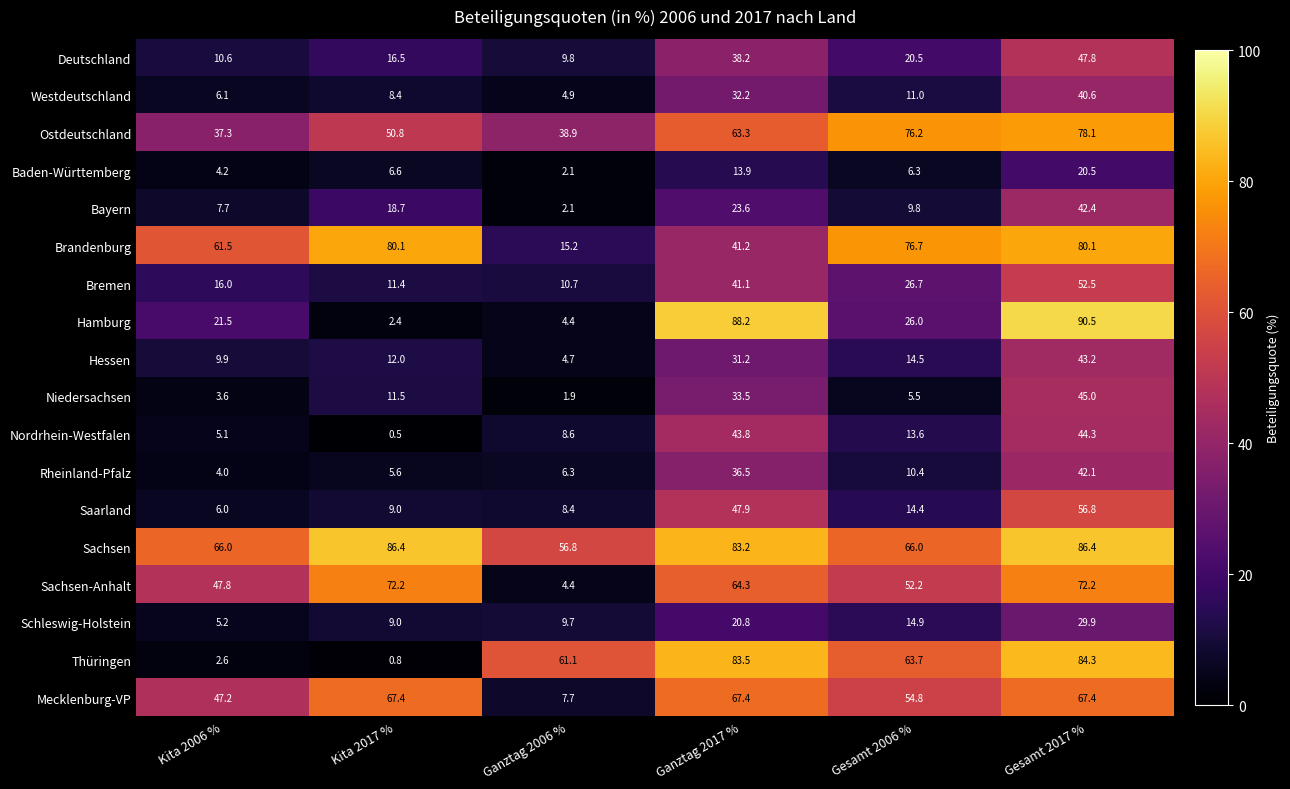

Where does the Nordrhein-Westfalen series first go above 13?

Ganztag 2017 %